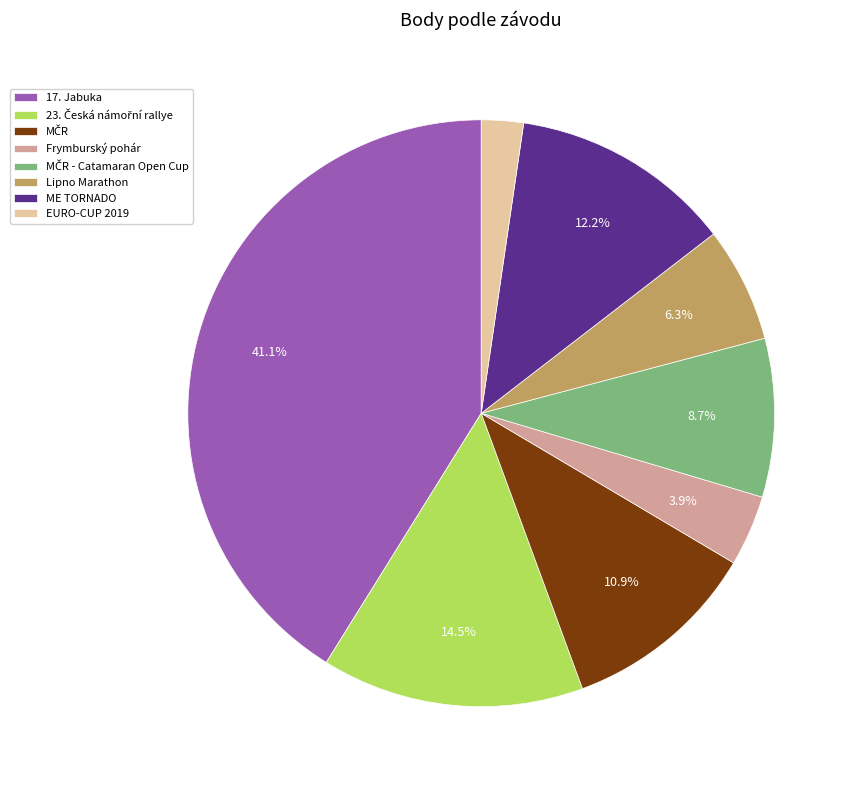

Does ME TORNADO account for over 50% of the chart?

No